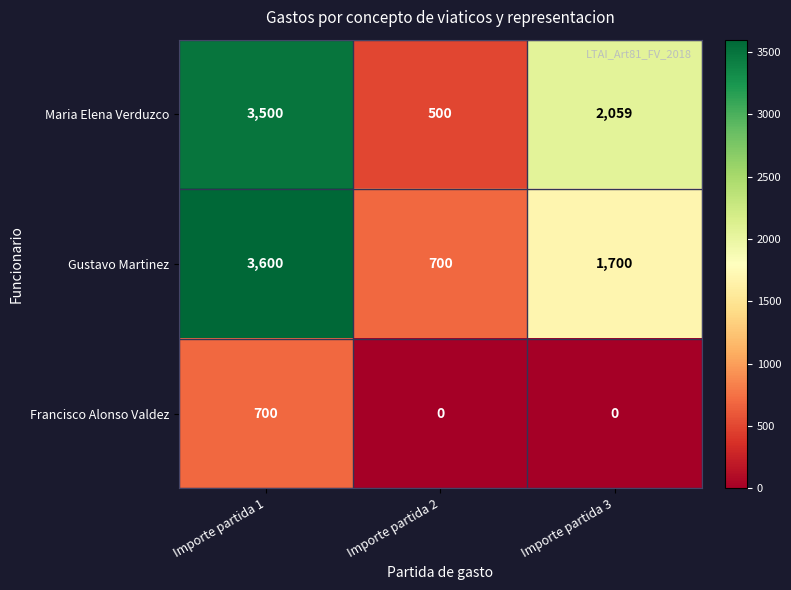

Reading right to left, extract all data points from this chart.

Maria Elena Verduzco: Importe partida 3=2059	Importe partida 2=500	Importe partida 1=3500
Gustavo Martinez: Importe partida 3=1700	Importe partida 2=700	Importe partida 1=3600
Francisco Alonso Valdez: Importe partida 3=0	Importe partida 2=0	Importe partida 1=700